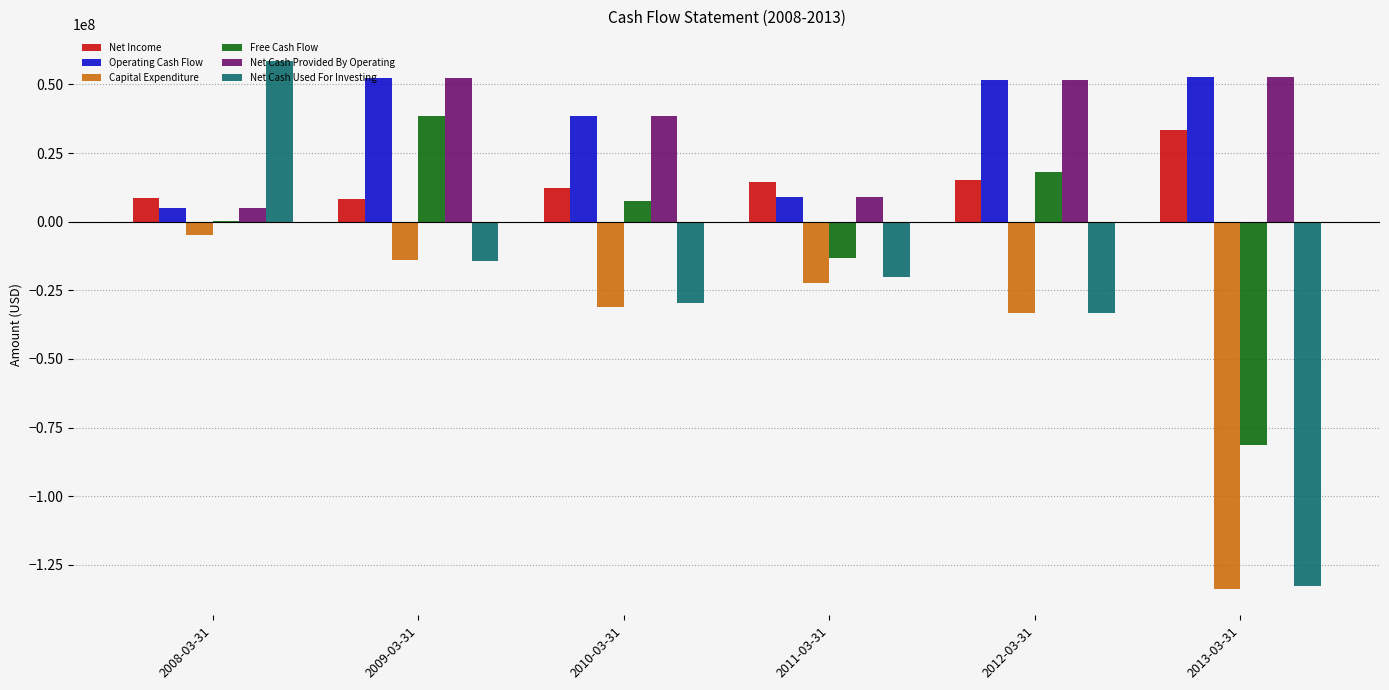

Which category has the highest value across all series?

2008-03-31